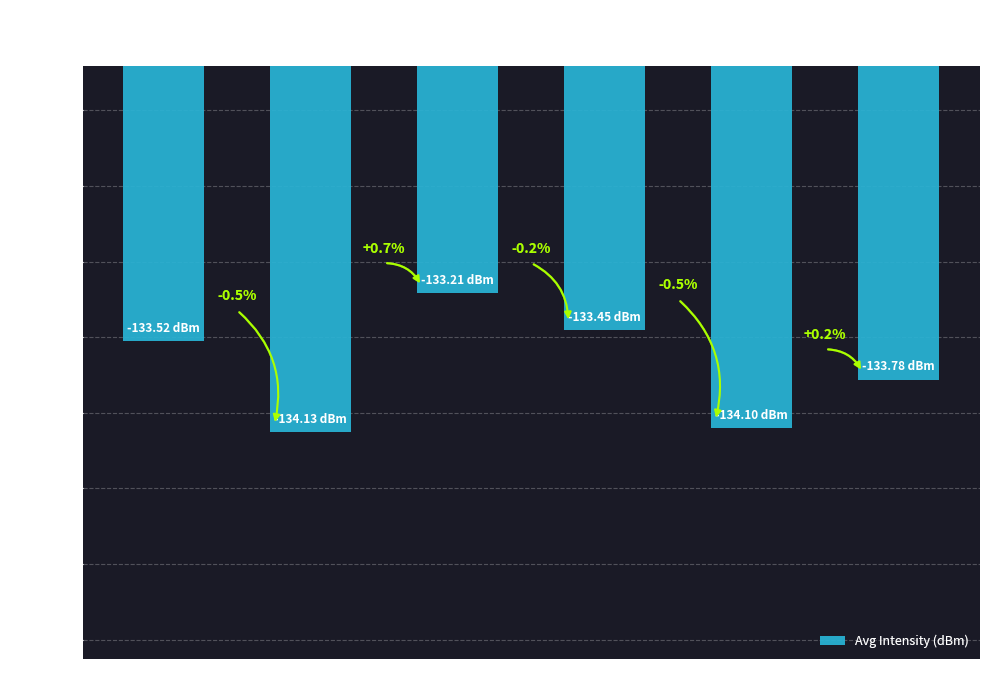

What is the average value?

-133.7